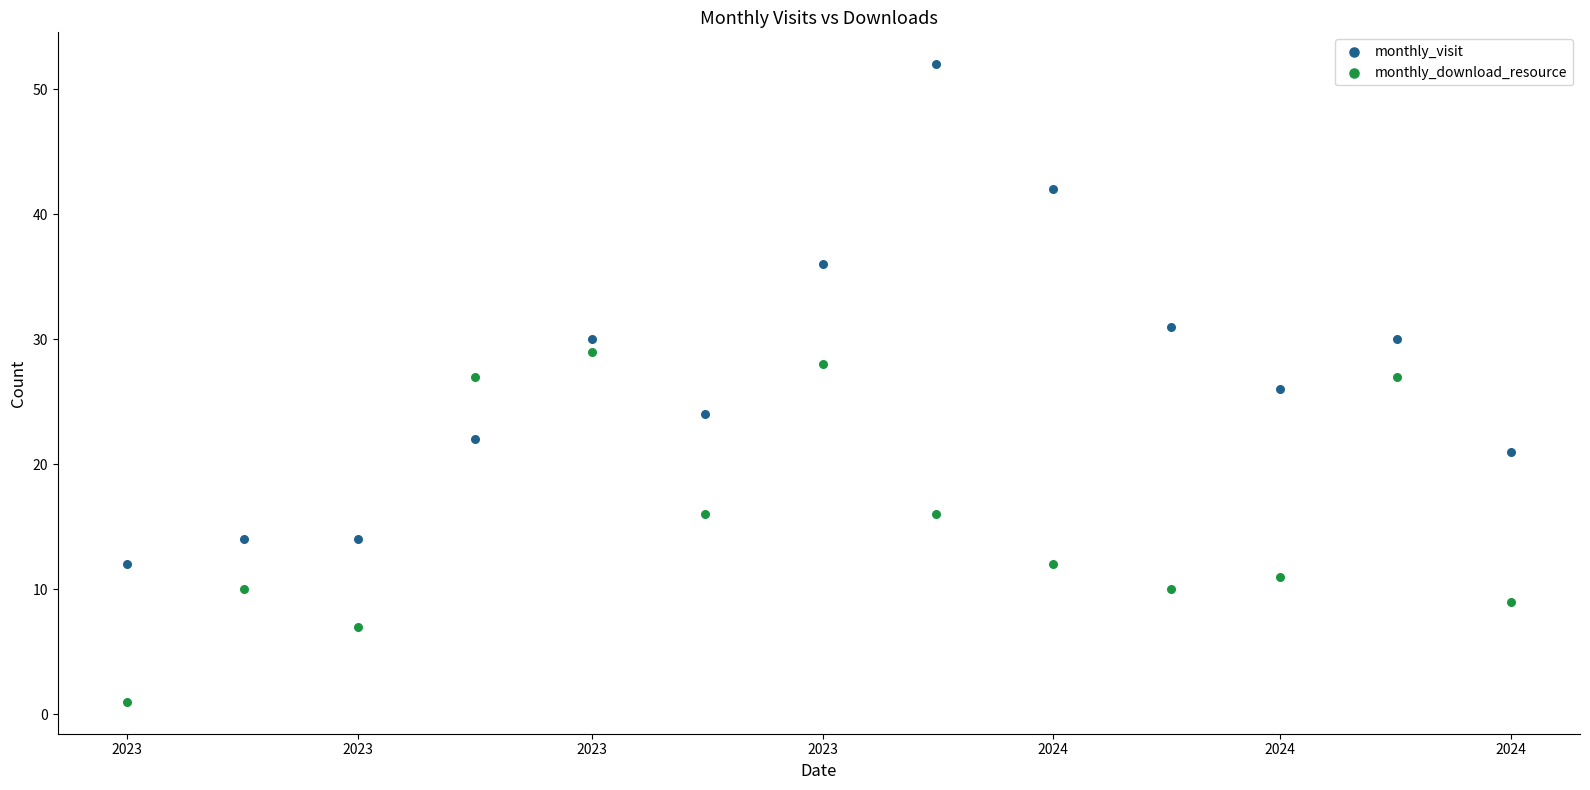

Which series reaches the maximum Y coordinate?

monthly_visit